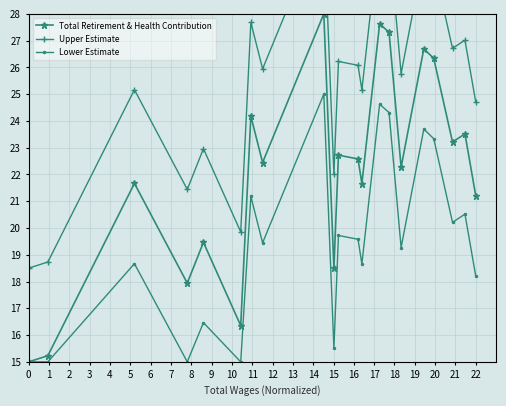

True or false: Upper Estimate has more than 2 interior local peaks.

True